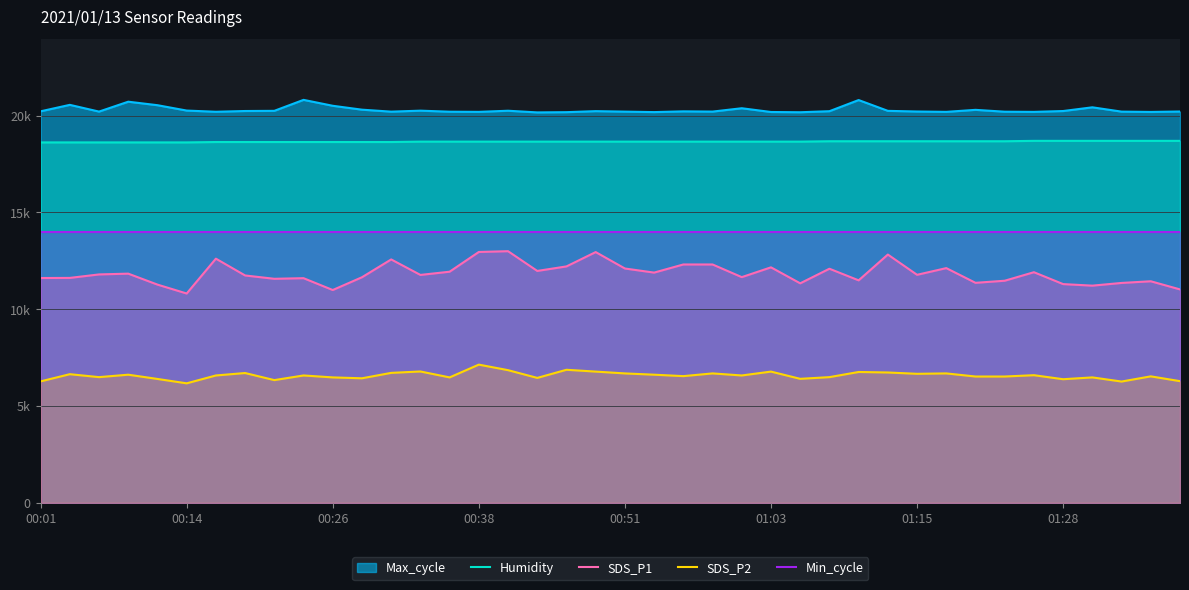

What is the difference between the second highest and minimum values in the SDS_P2 series?

700.0